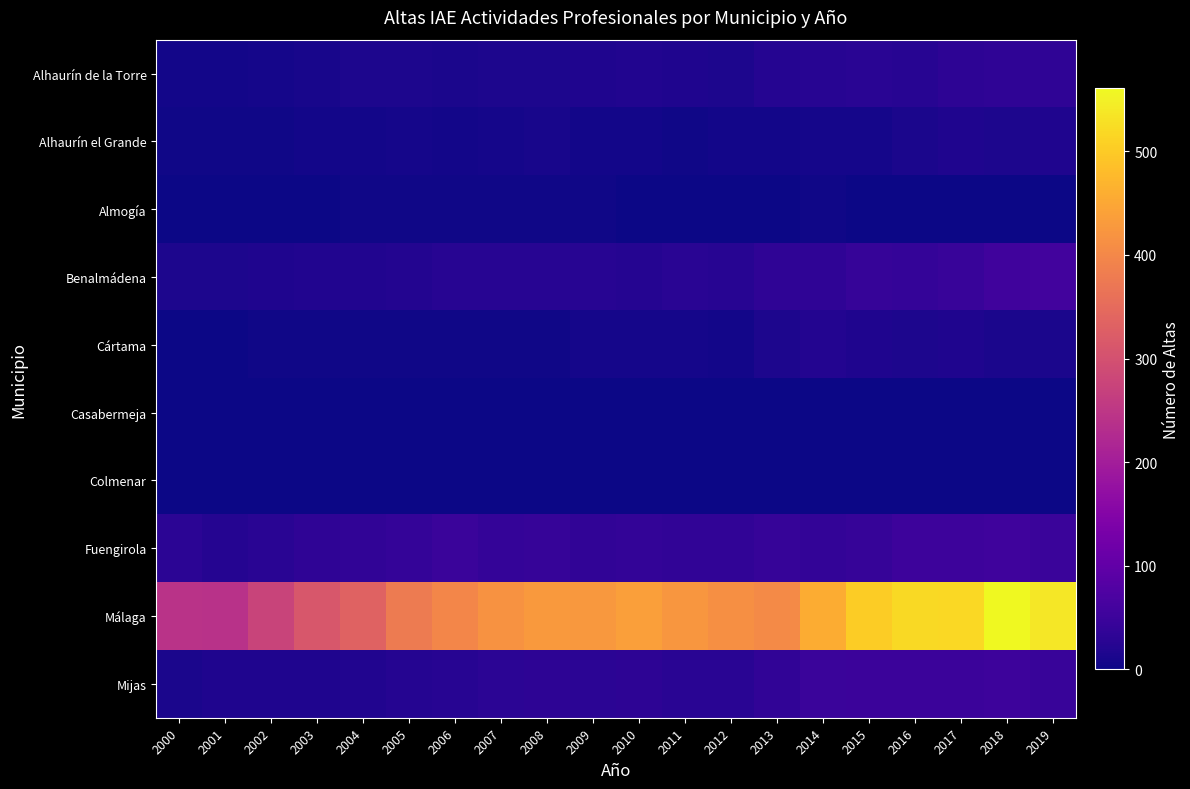

Which series changed the most between 2013 and 2017?

Málaga